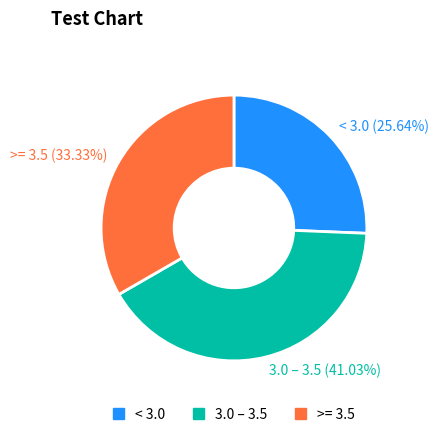

How many slices are in this pie chart?

3